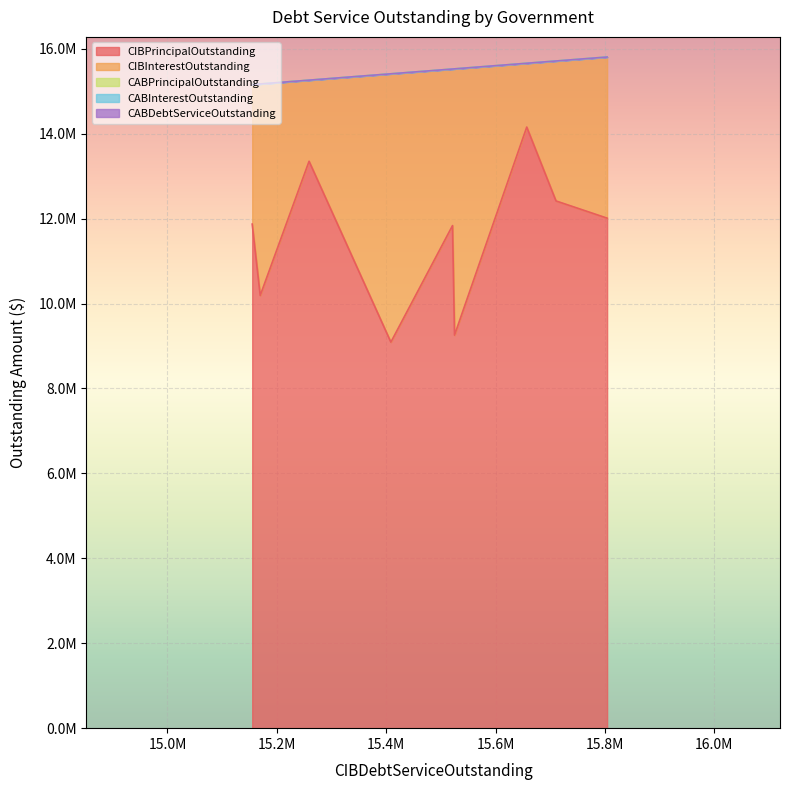

Which has a higher value, 15524865.31 or 15408478.25?

15524865.31